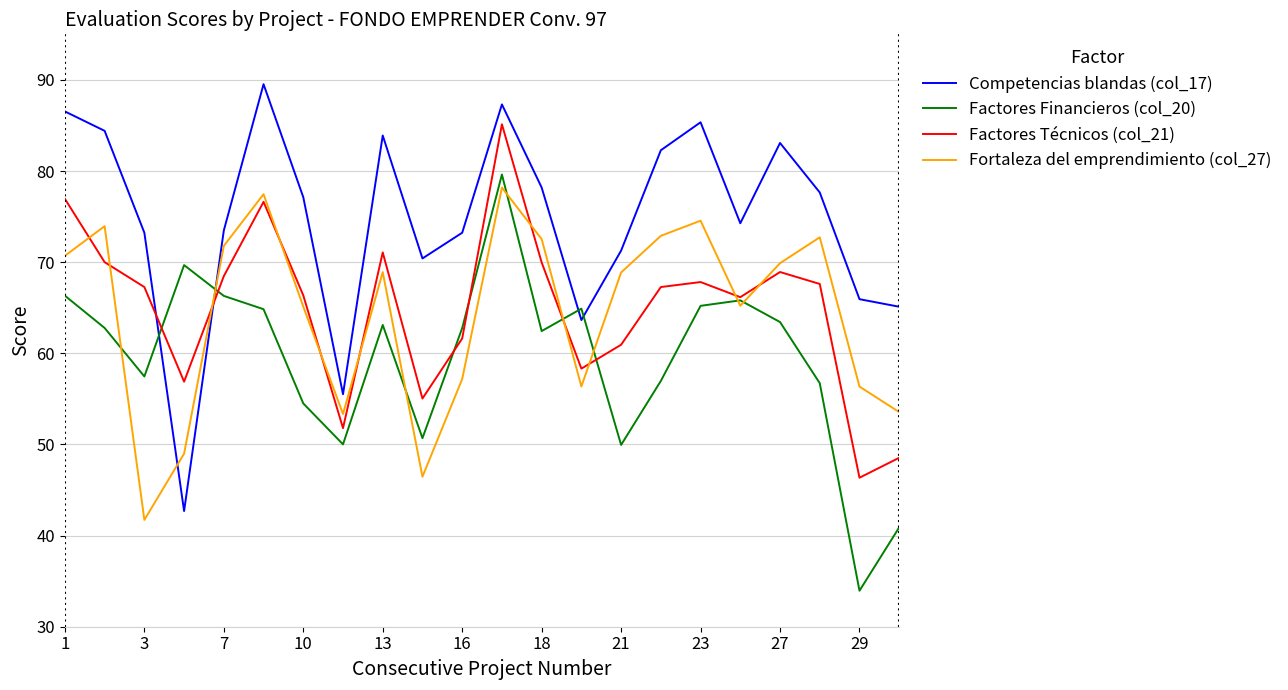

At how many categories does at least one series exceed 47?

22